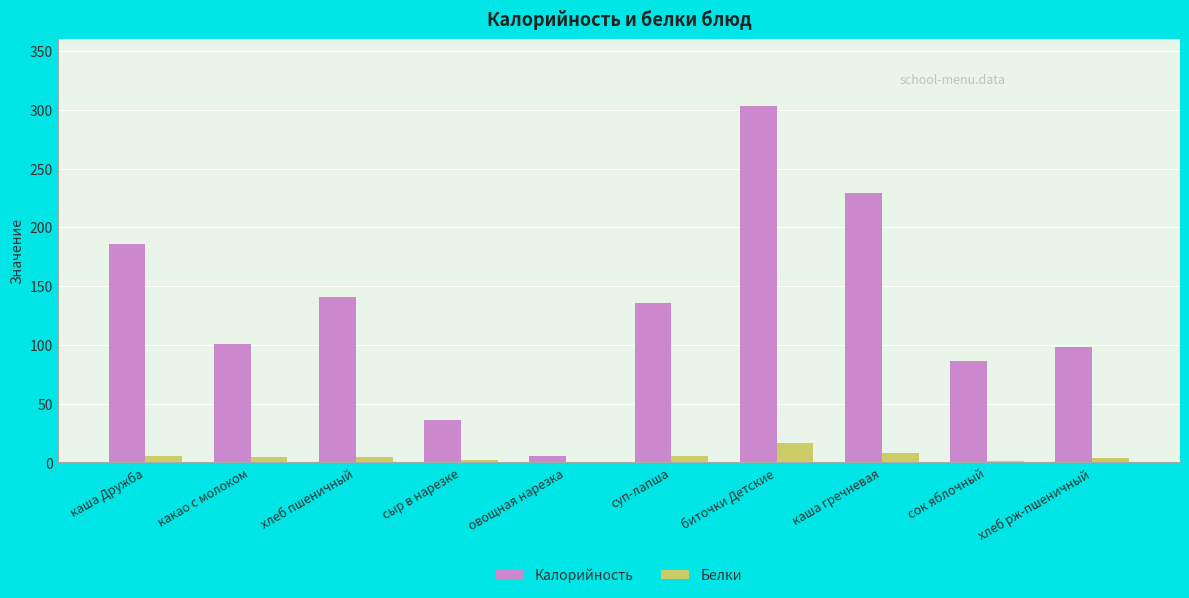

At which label does Калорийность reach its peak?

биточки Детские